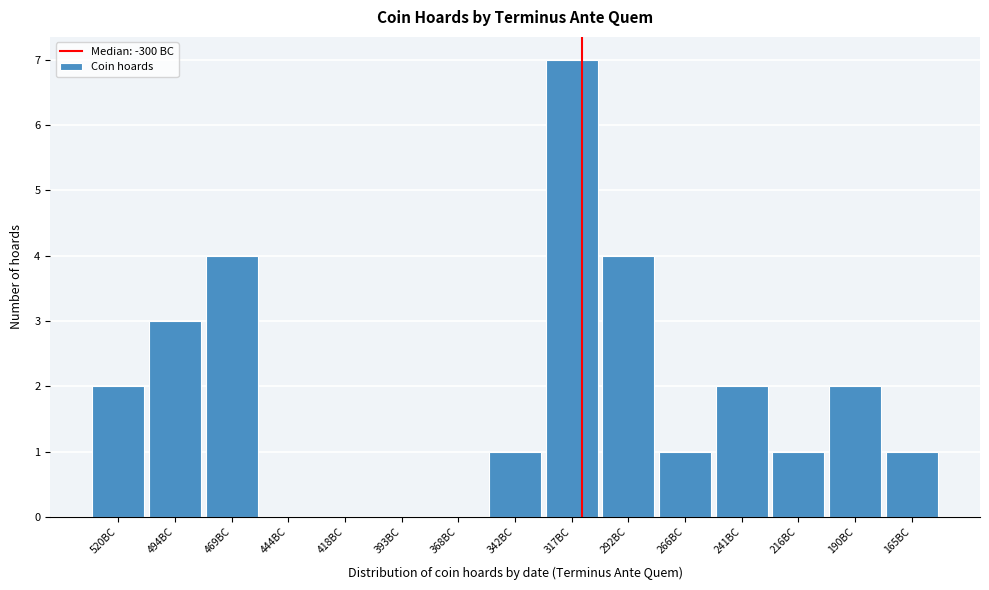

Reading left to right, transcribe all the data shown in this chart.

520BC=2	494BC=3	469BC=4	444BC=0	418BC=0	393BC=0	368BC=0	342BC=1	317BC=7	292BC=4	266BC=1	241BC=2	216BC=1	190BC=2	165BC=1